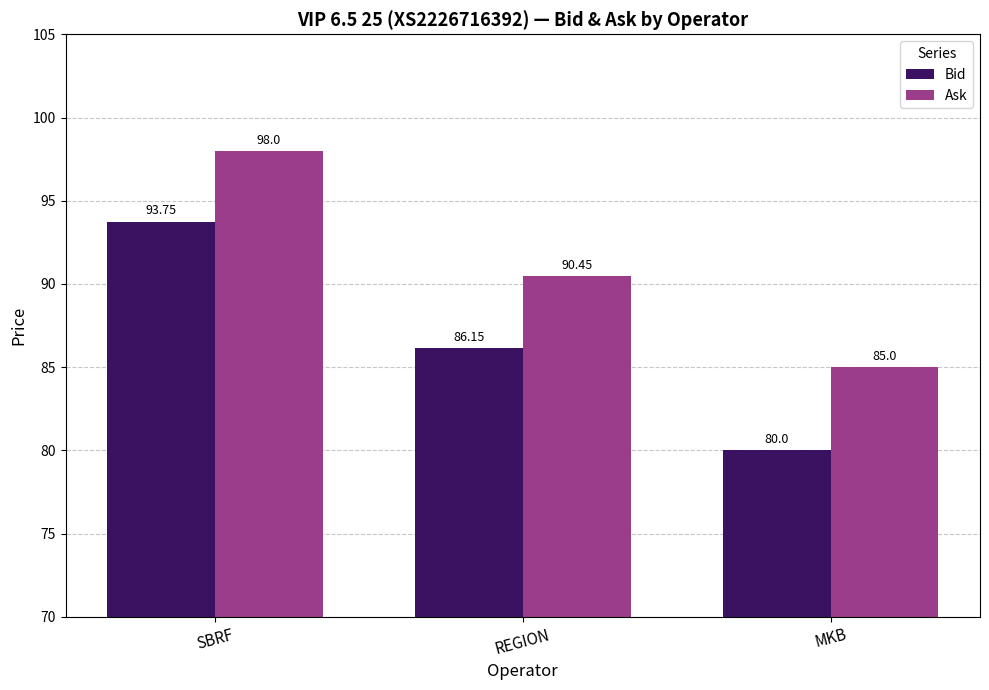

Reading right to left, extract all data points from this chart.

Bid: 80.0	86.2	93.8
Ask: 85.0	90.5	98.0